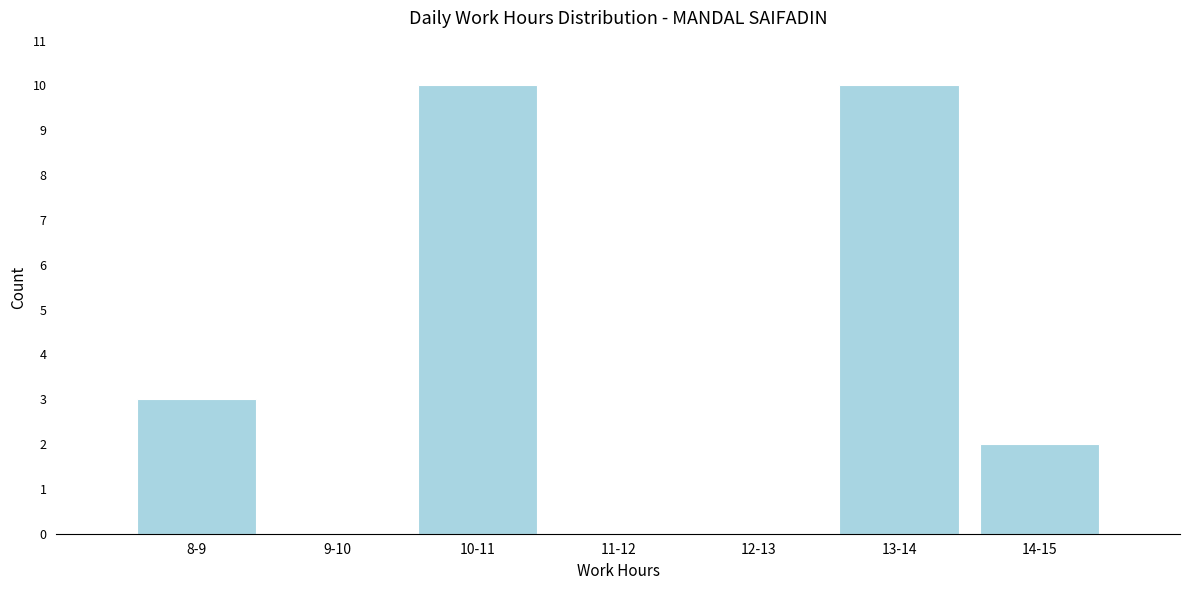

Reading left to right, extract all data points from this chart.

8-9=3	9-10=0	10-11=10	11-12=0	12-13=0	13-14=10	14-15=2